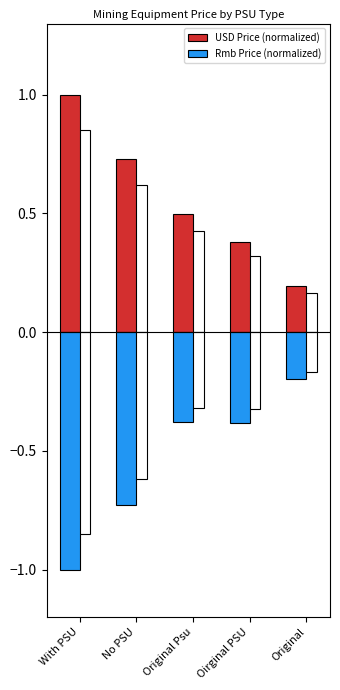

How many groups of bars are there?

5